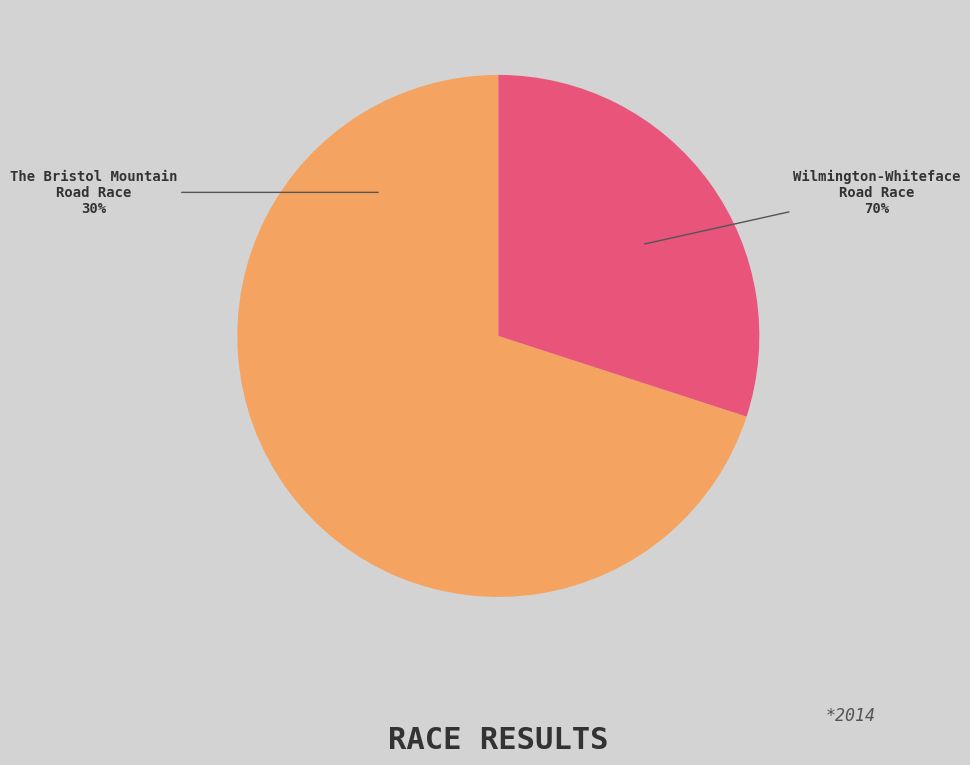

Is it true that Wilmington-Whiteface Road Race is 82% of the pie?

False